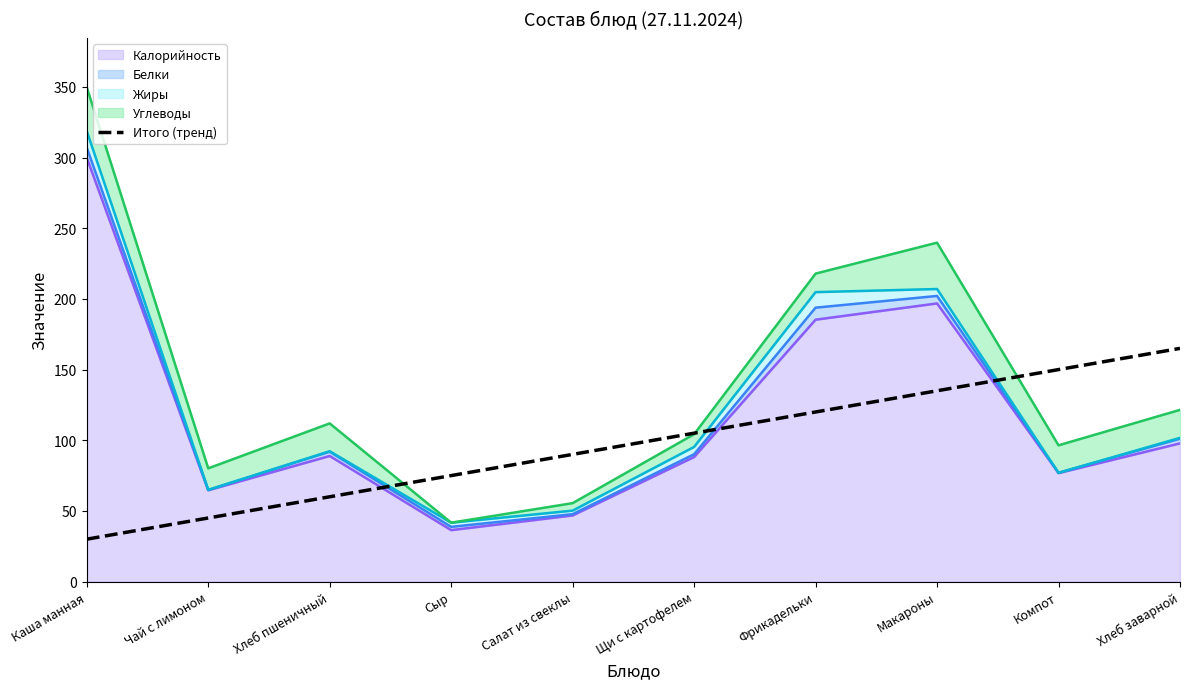

Reading left to right, transcribe all the data shown in this chart.

Калорийность: 299.9	64.6	88.9	36.4	46.8	88.1	185.3	196.8	76.8	97.8
Белки: 7.1	0.2	3.0	2.3	0.9	2.0	8.5	5.3	0.2	3.3
Жиры: 11.7	0.1	0.3	3.0	2.5	5.2	11.0	4.9	0.0	0.6
Углеводы: 31.1	15.2	19.7	0.0	5.3	9.0	13.1	32.8	19.4	19.8